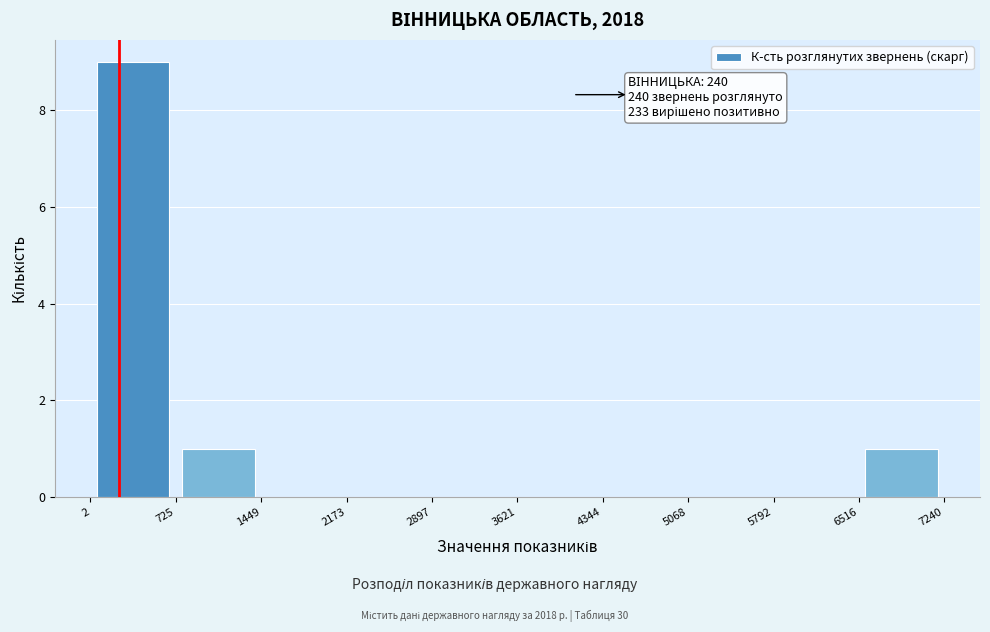

Over which range of the x-axis is the bar tallest?

2 to 725